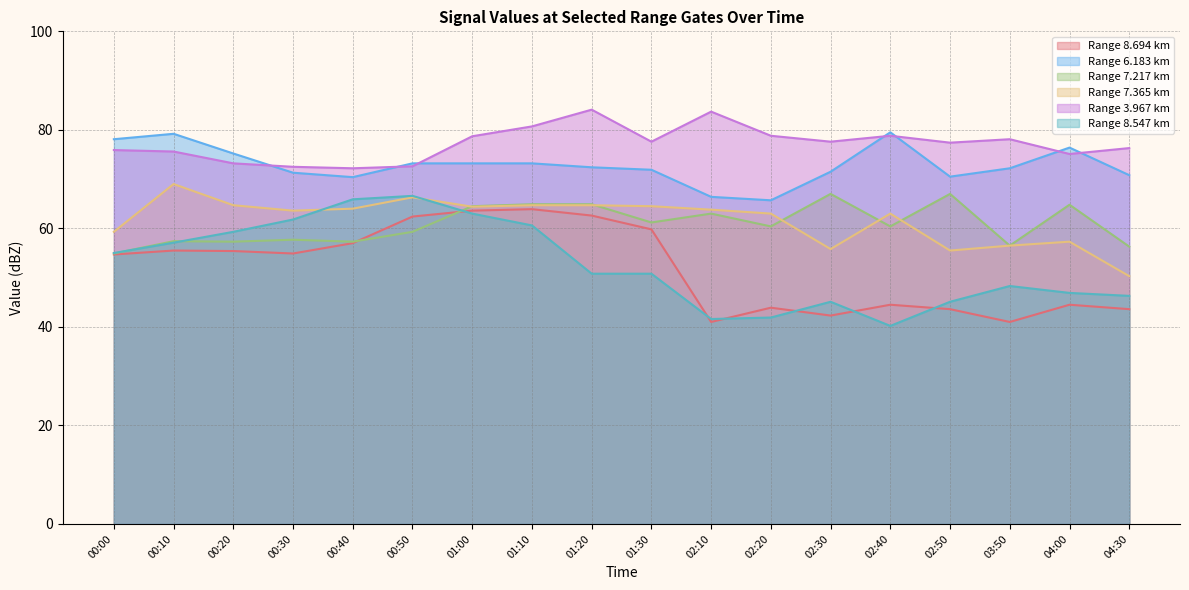

The 6.183 series shows 72.2 at 03:50. True or false?

True